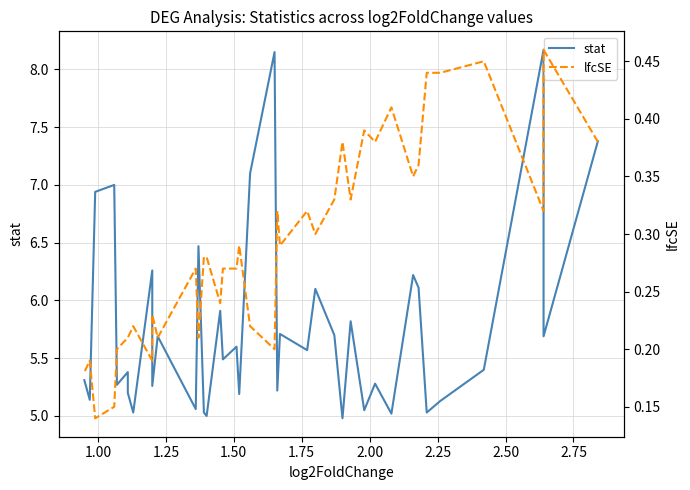

What are all the series names shown in the legend?

stat, lfcSE